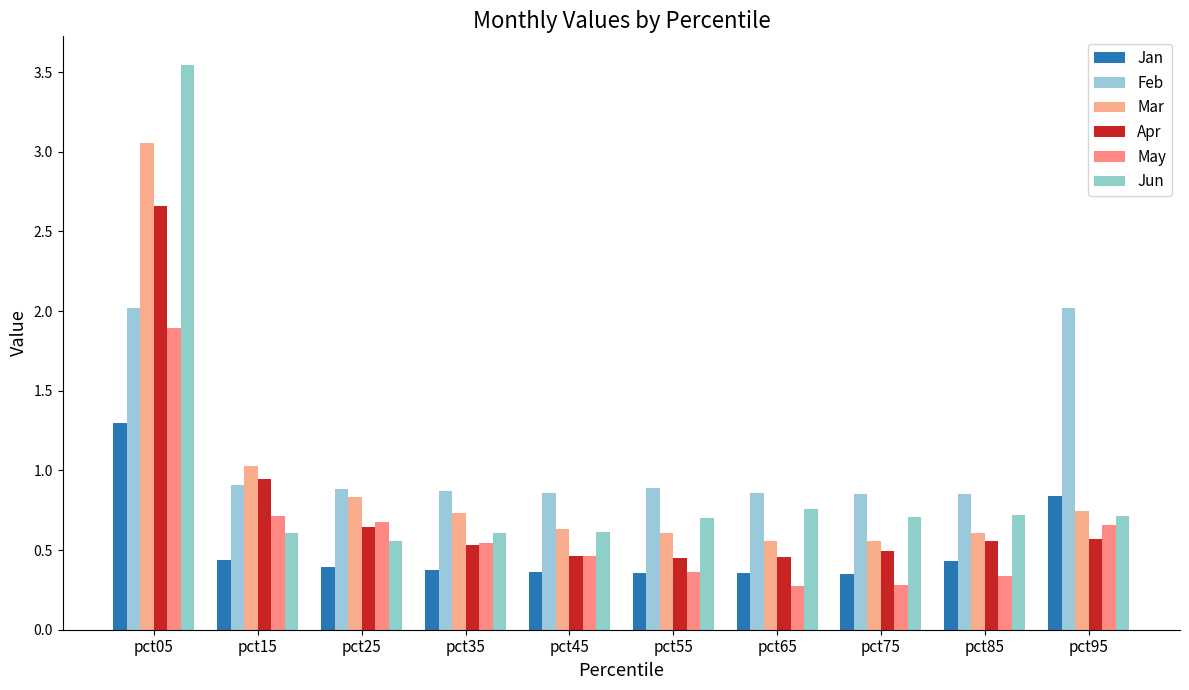

What is the difference between the maximum and minimum values in the Mar series?

2.5